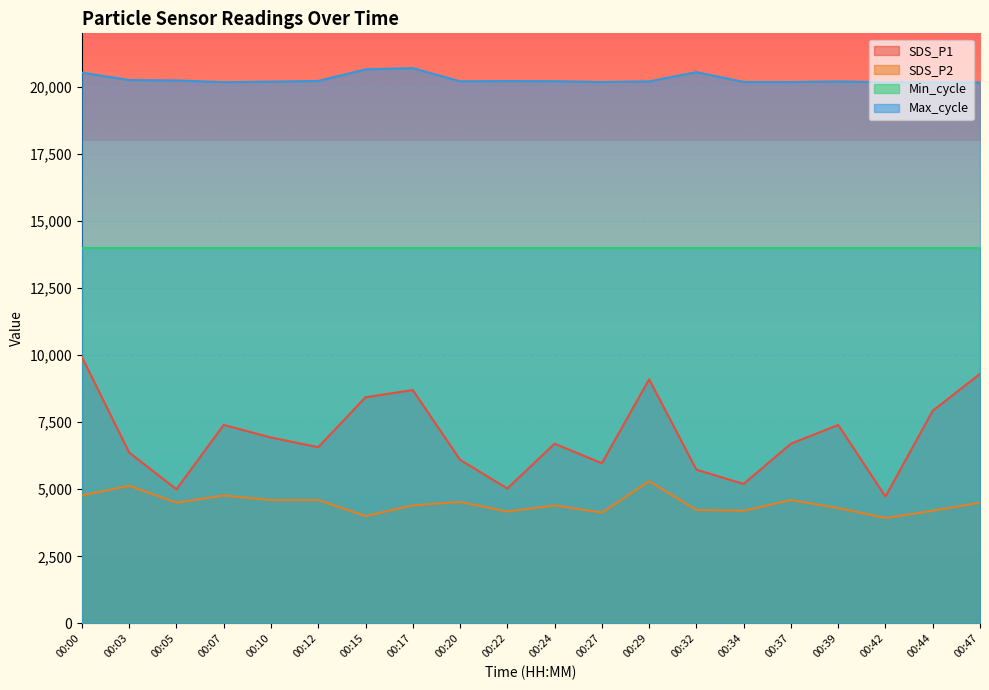

How many data points in SDS_P2 are above 4500?

8